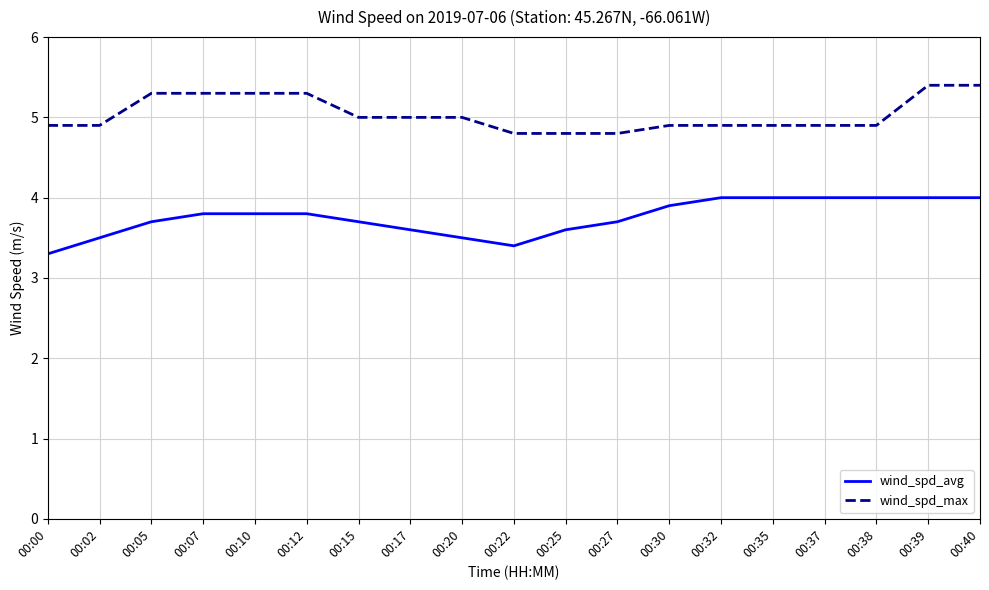

What is the total value across all series at 00:10?

9.1